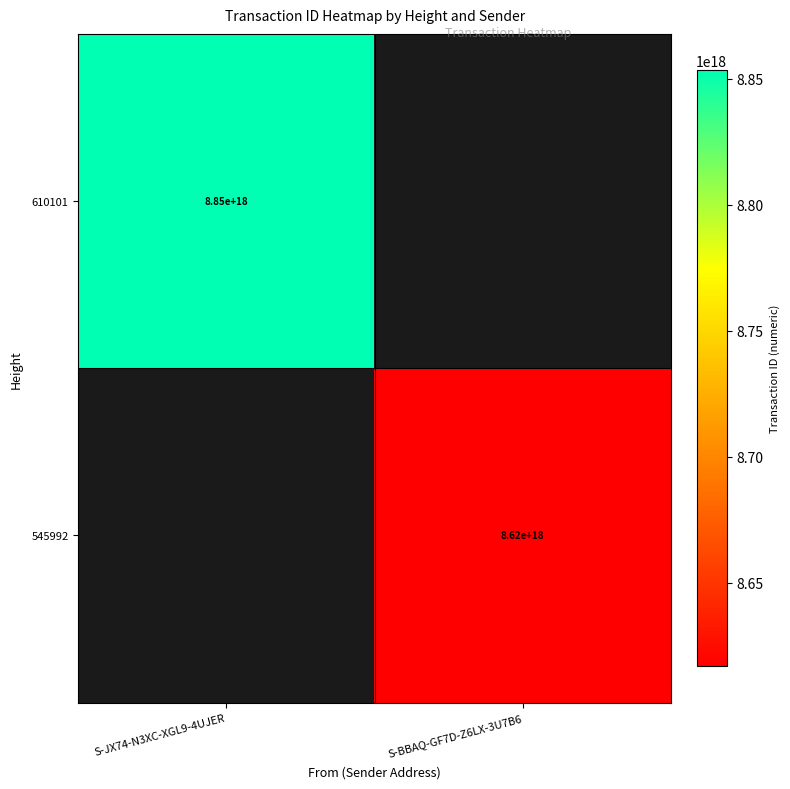

The 545992 series shows 4064917173096655872 at S-BBAQ-GF7D-Z6LX-3U7B6. True or false?

False